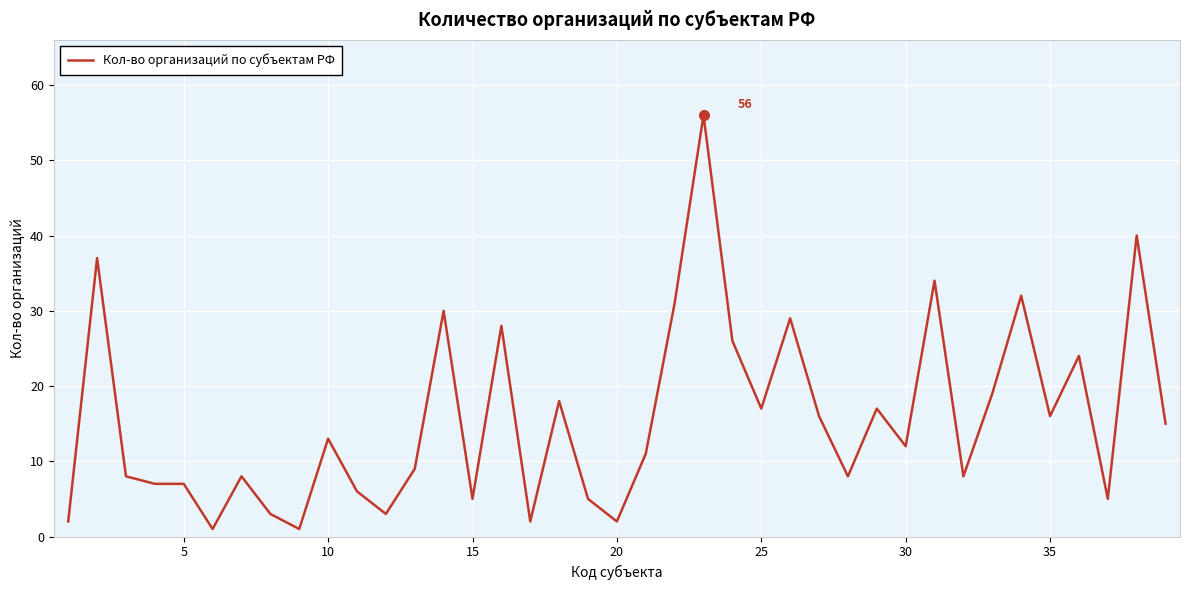

What is the difference between the maximum and minimum values?

55